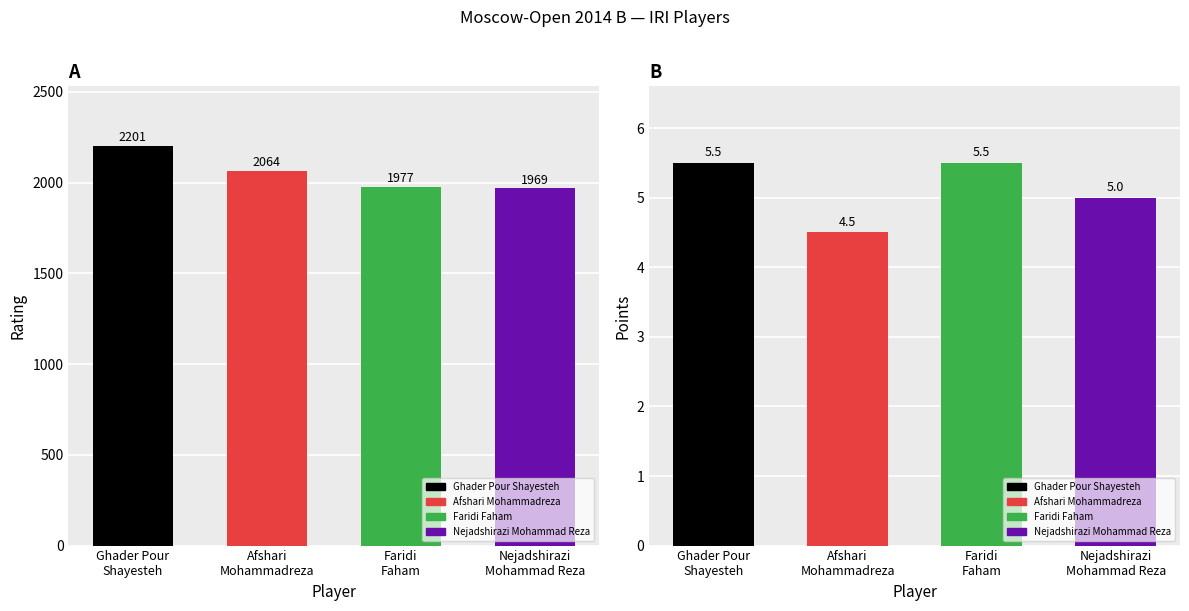

Reading right to left, transcribe all the data shown in this chart.

Rating: 1969.0	1977.0	2064.0	2201.0
Points: 5.0	5.5	4.5	5.5